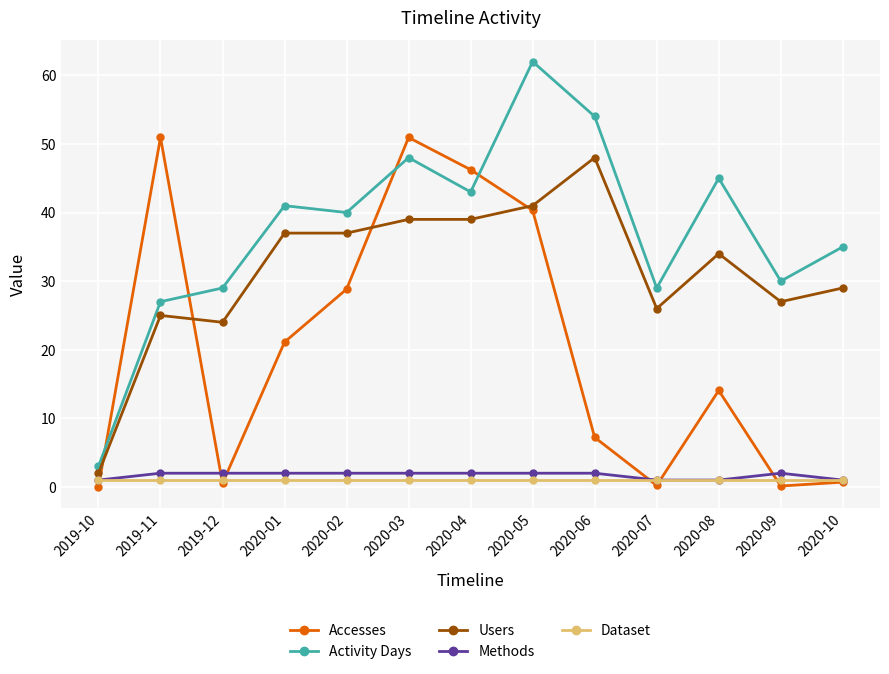

What position from the right is 2020-04?

7